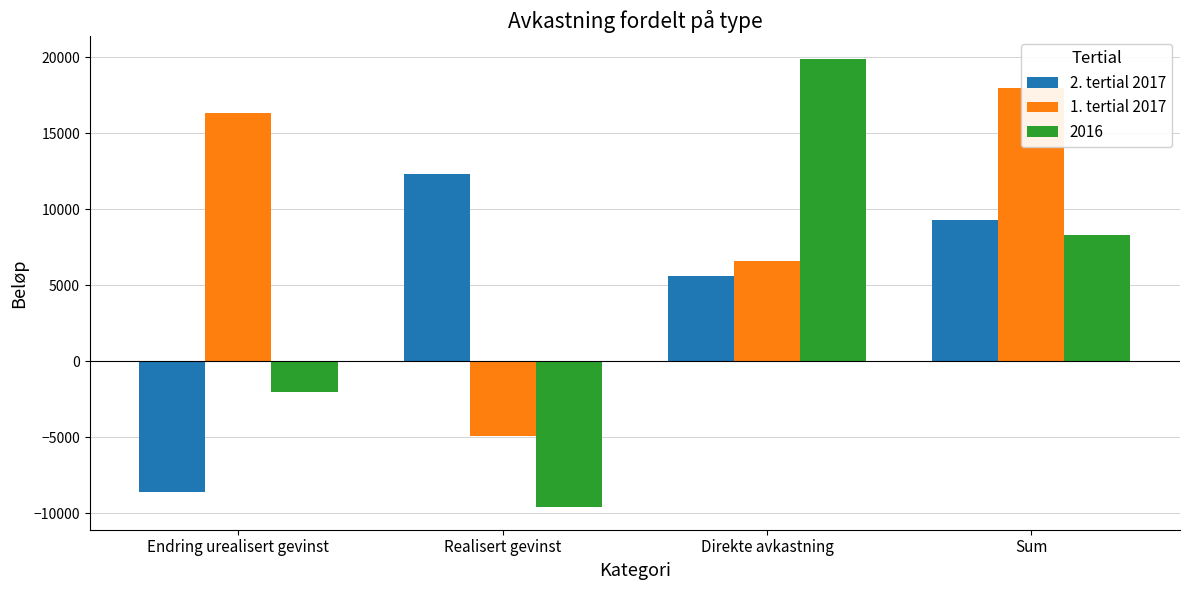

Reading right to left, extract all data points from this chart.

2. tertial 2017: 9300	5600	12300	-8600
1. tertial 2017: 18000	6600	-4900	16300